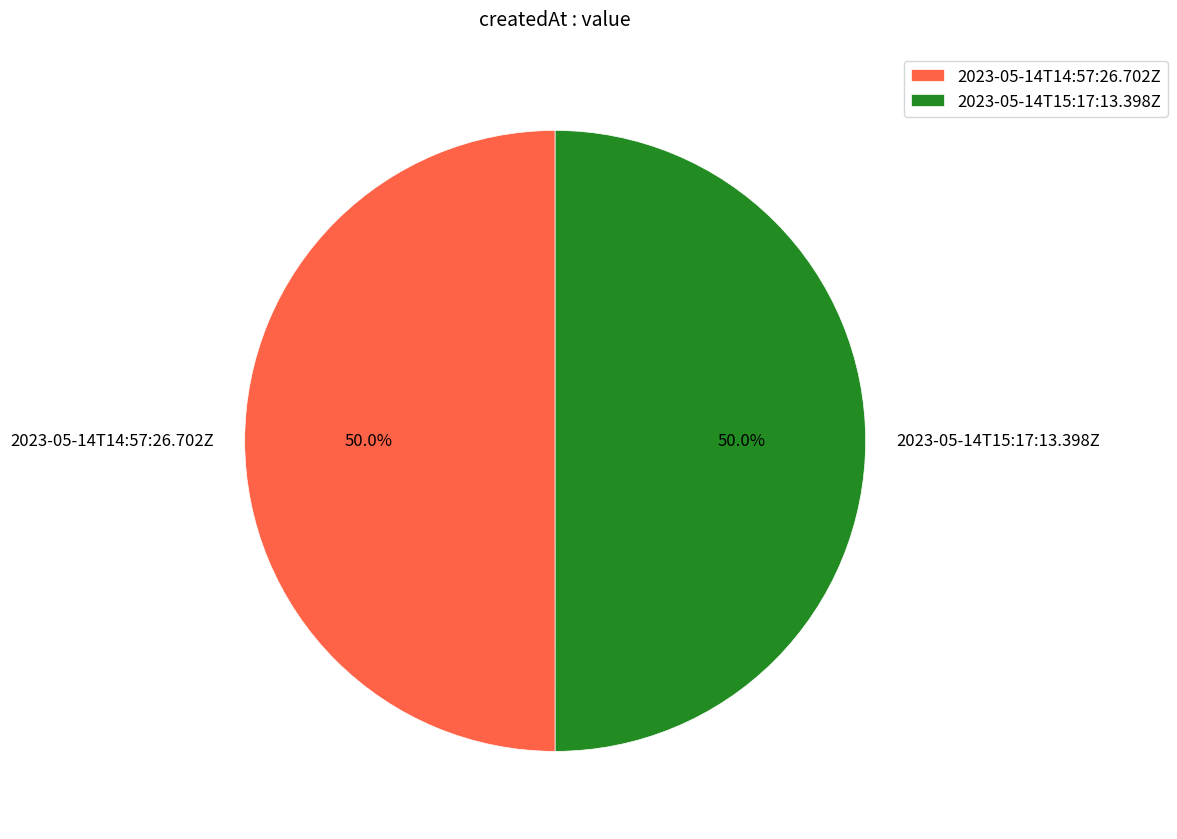

What is the total percentage of 2023-05-14T14:57:26.702Z and 2023-05-14T15:17:13.398Z?

100.0%